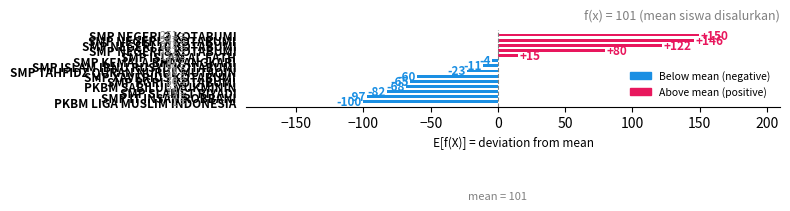

What is the greatest value displayed?

149.8